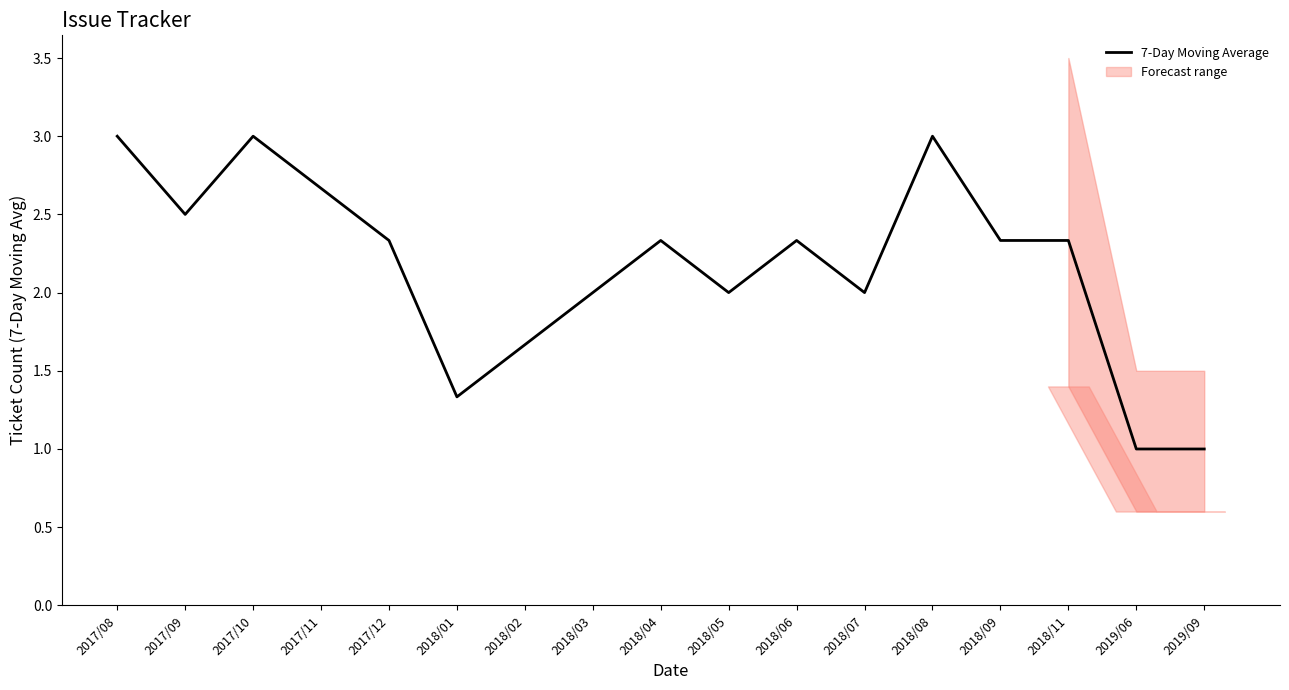

How many lines are shown in the chart?

1